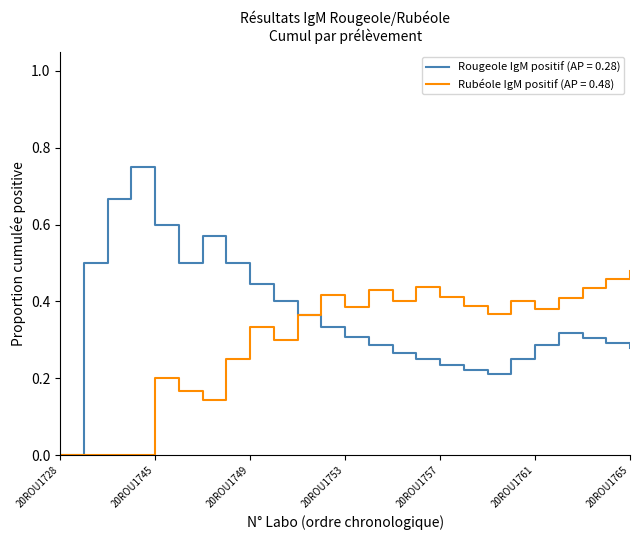

List the series in order of their overall mean, lowest first.

Rubéole IgM positif (AP = 0.48), Rougeole IgM positif (AP = 0.28)